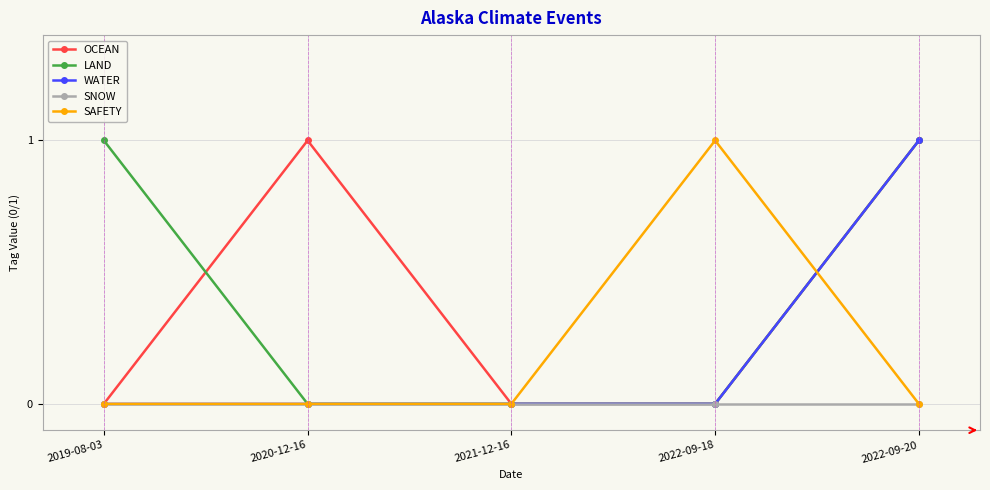

Which category has the highest value in the WATER series?

2022-09-20